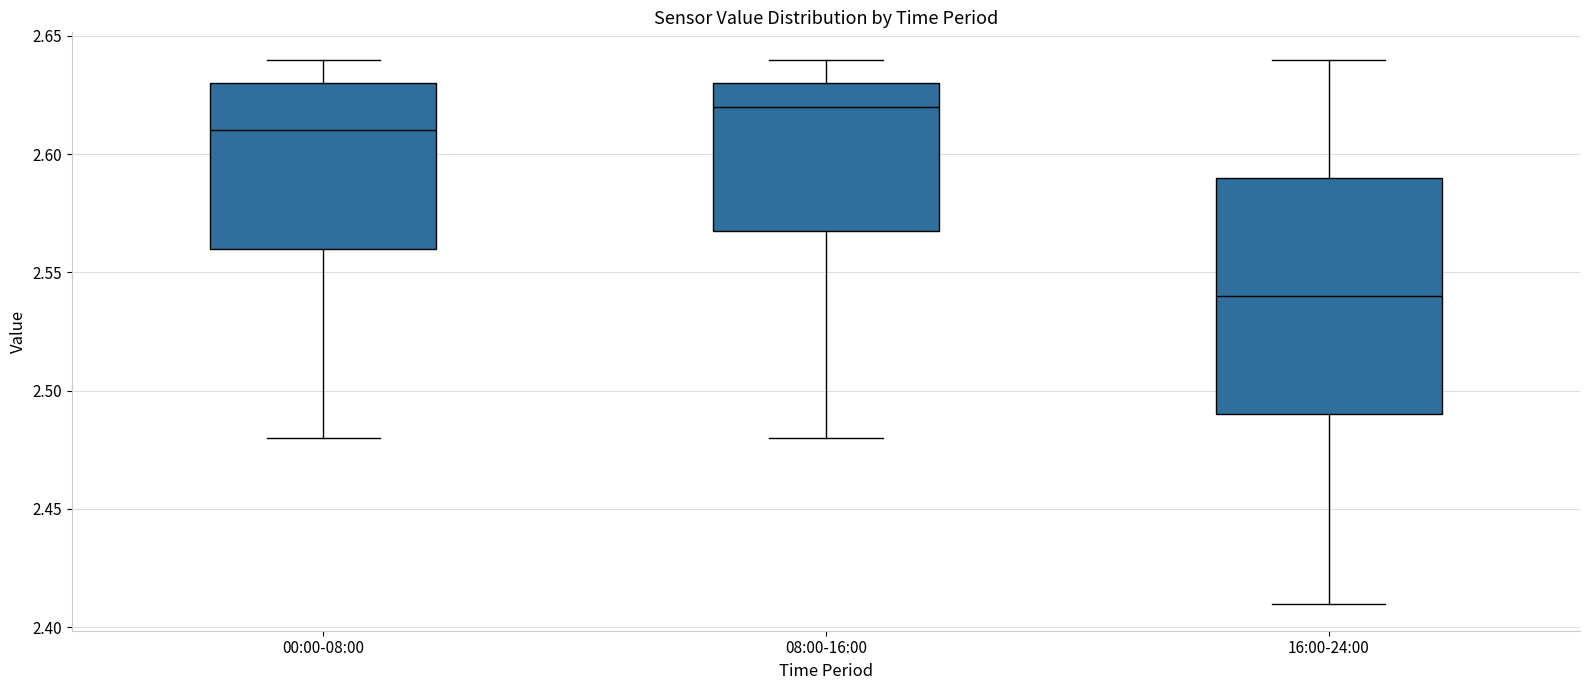

Which box has the lowest median line?

16:00-24:00